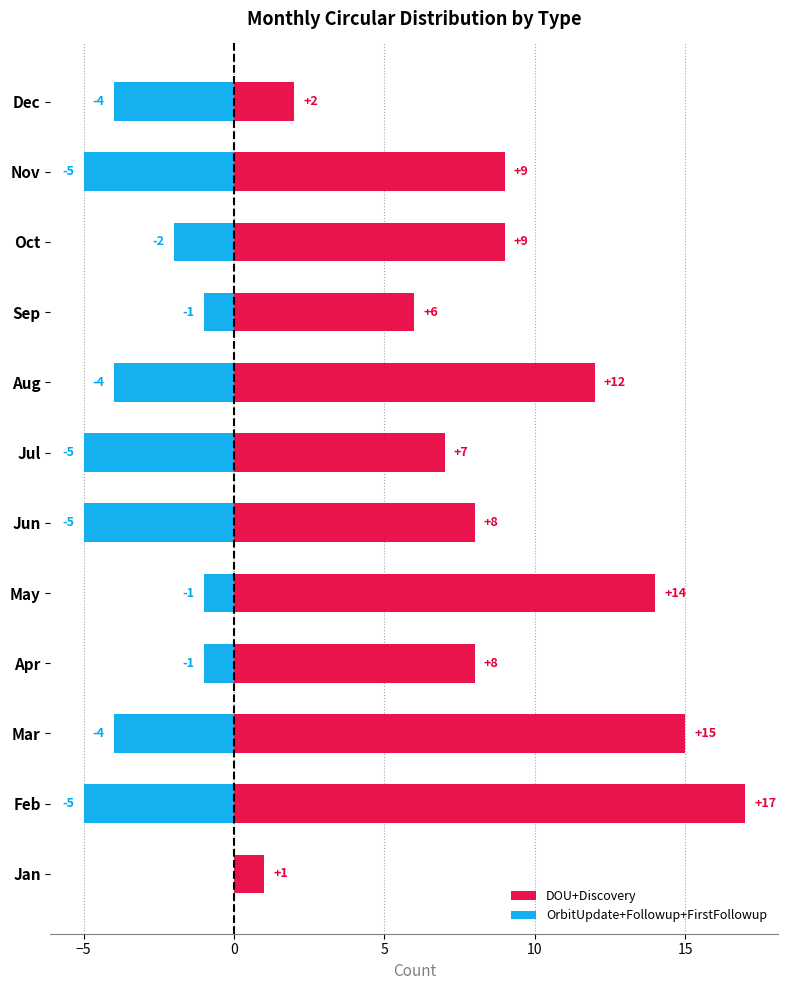

What is the value of the OrbitUpdate+Followup+FirstFollowup bar at the 8th from the left?

-4